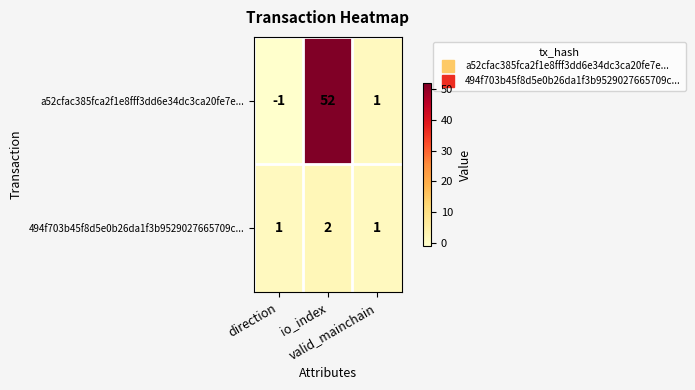

Rank the series by their maximum value, from highest to lowest.

a52cfac385fca2f1e8fff3dd6e34dc3ca20fe7e..., 494f703b45f8d5e0b26da1f3b9529027665709c...